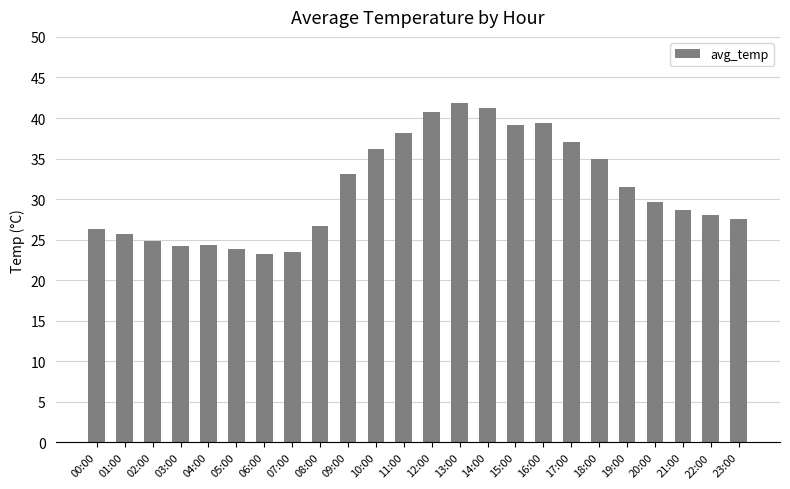

What is the difference between the values at 00:00 and 16:00?

13.1